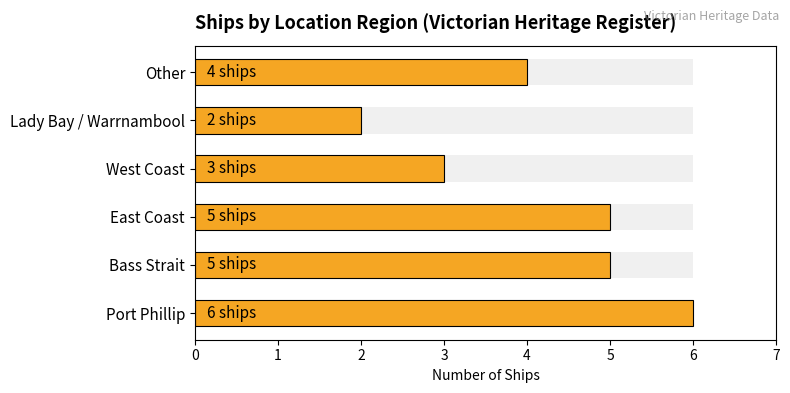

What is the maximum value shown in the chart?

6